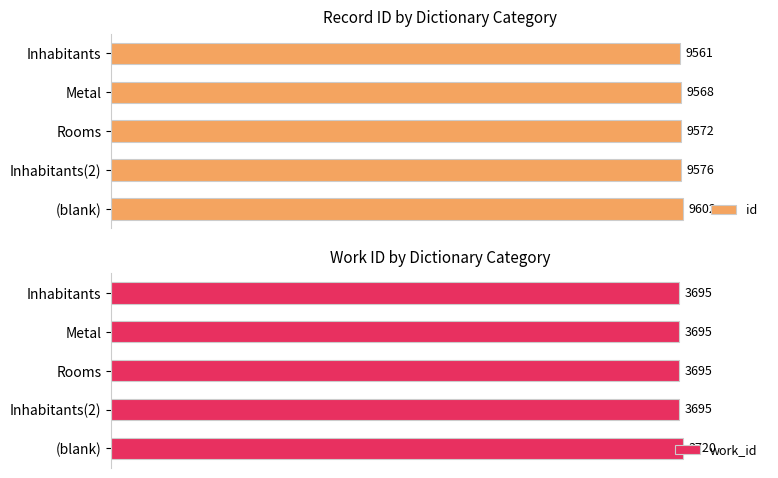

List the series in order of their peak value, highest first.

id, work_id